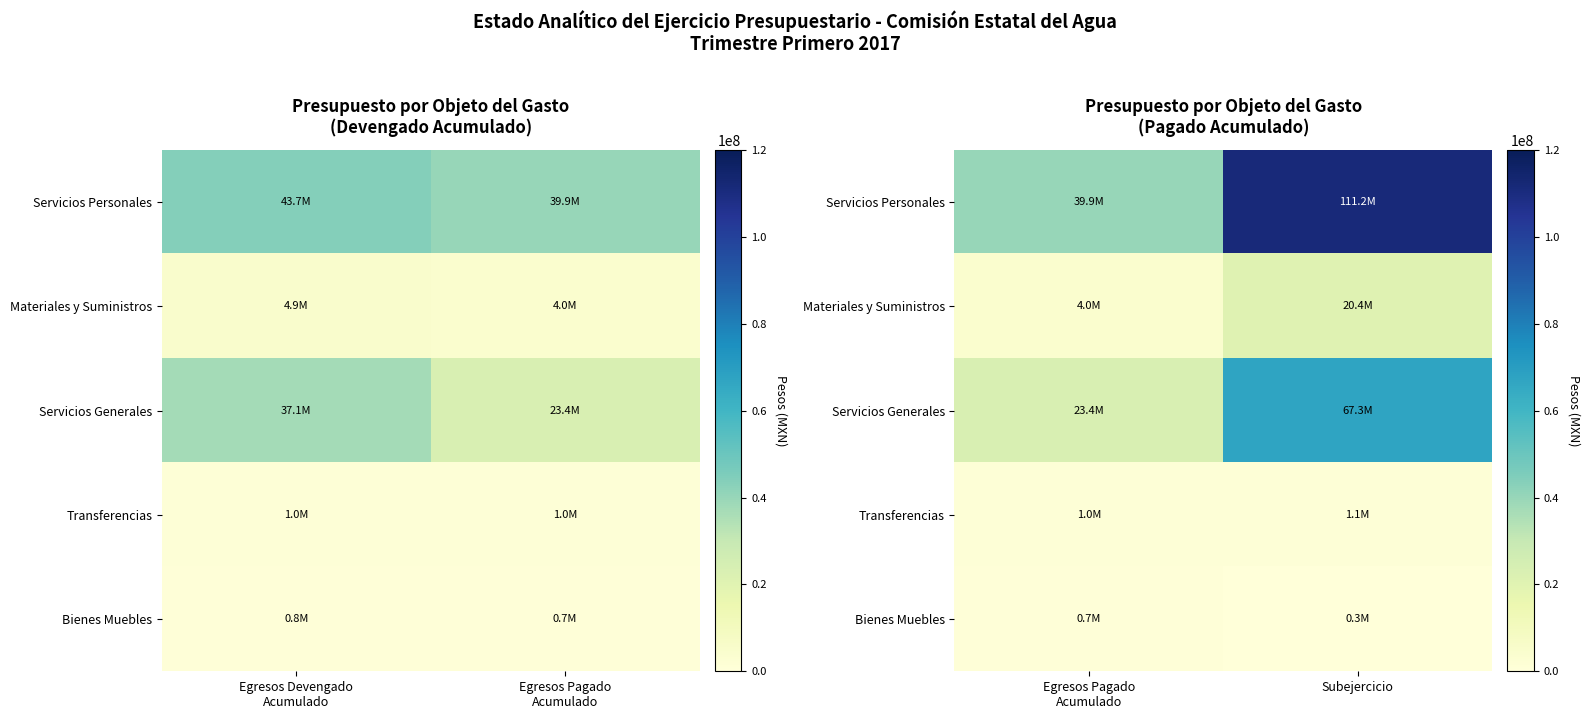

At how many categories does at least one series exceed 101748620?

1